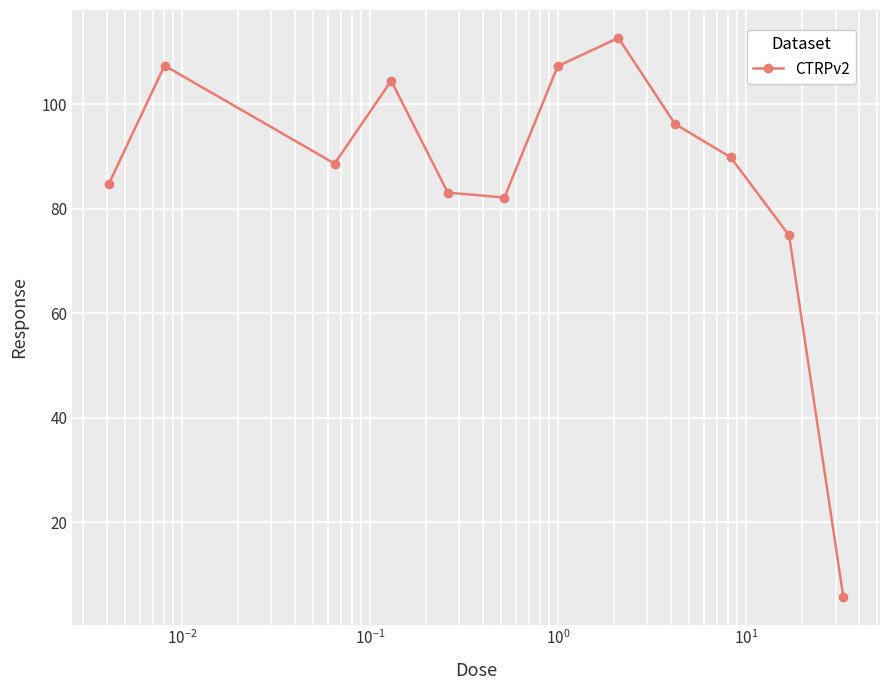

Count the number of data series in this chart.

1